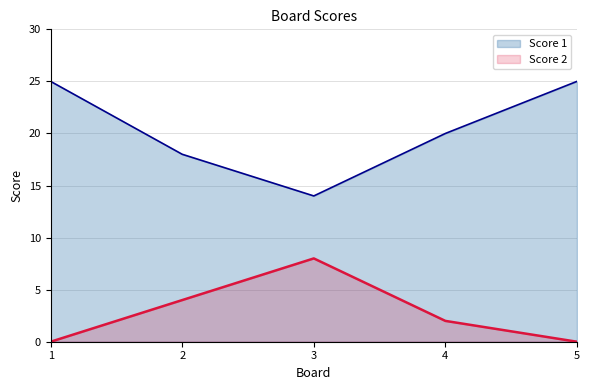

Which category has the lowest value across all series?

1